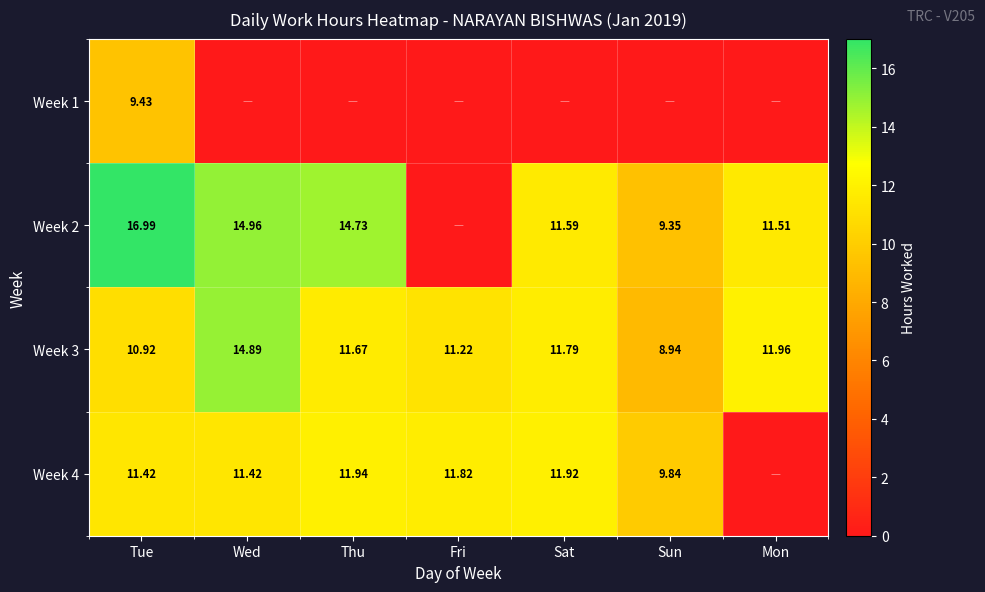

Is the value of Week 4 at Wed greater than the value of Week 2 at Sat?

No